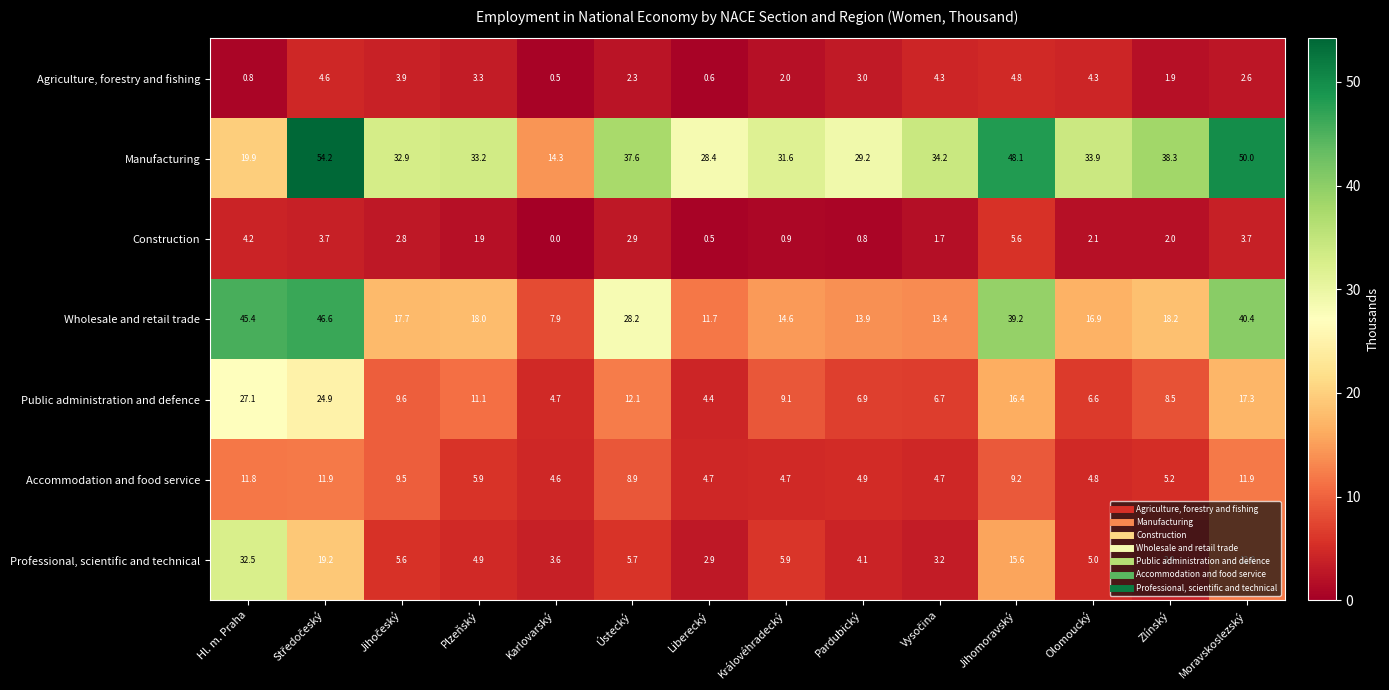

Where is Agriculture, forestry and fishing nearest to the value 2?

Královéhradecký